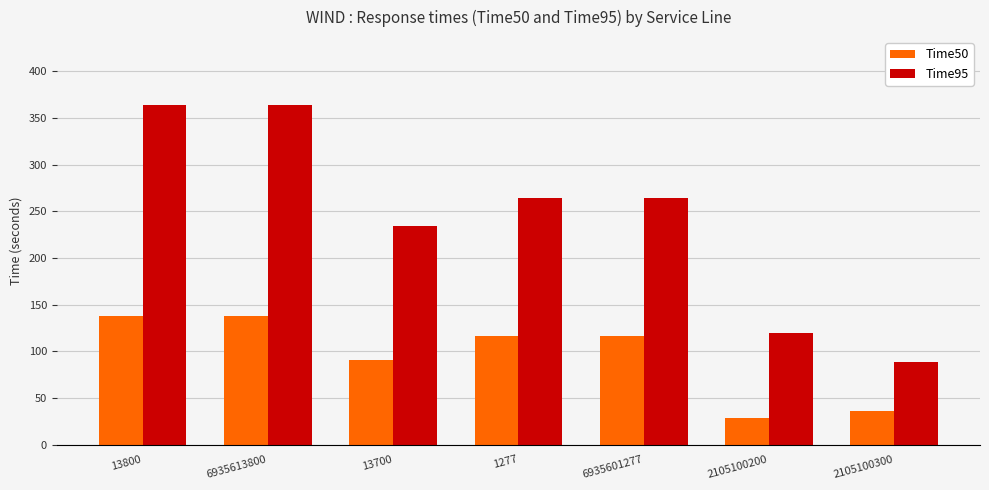

What is the minimum value shown in the chart?

29